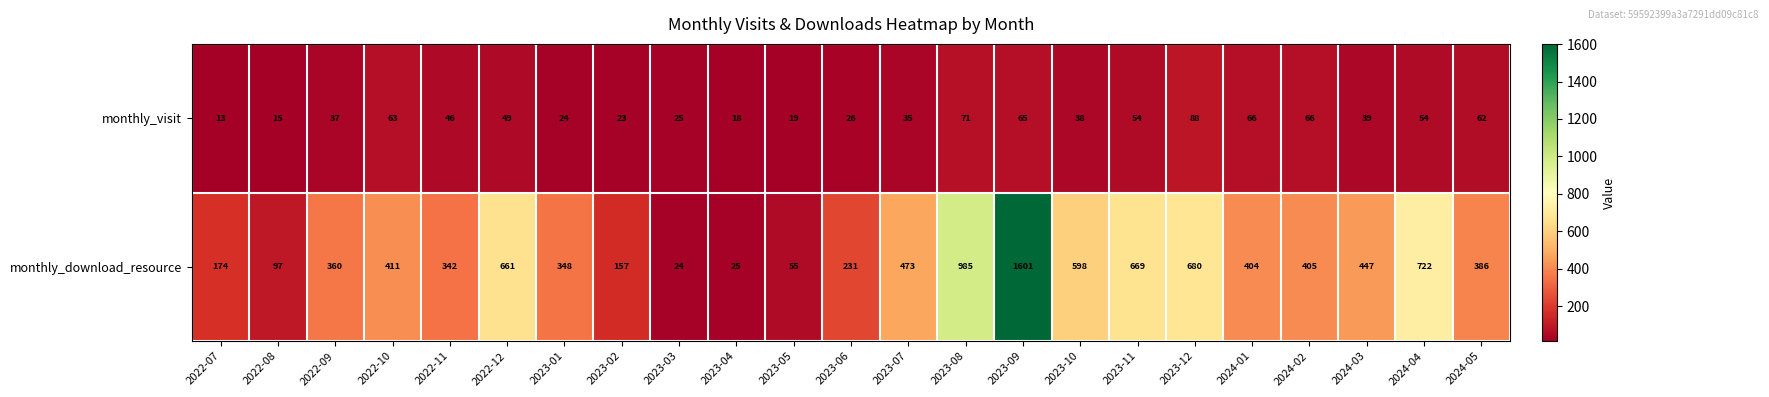

What is the spread (max minus min) of values at 2023-09?

1536